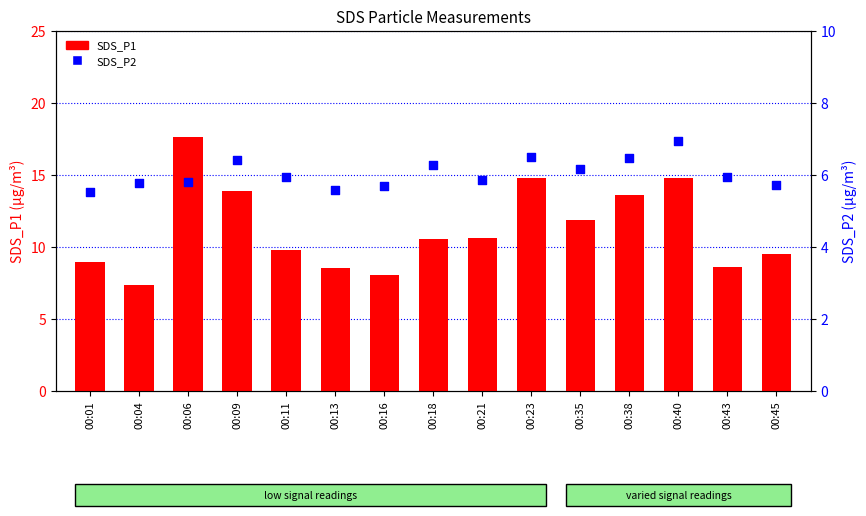

Which series has the largest Y range (max minus min)?

SDS_P1